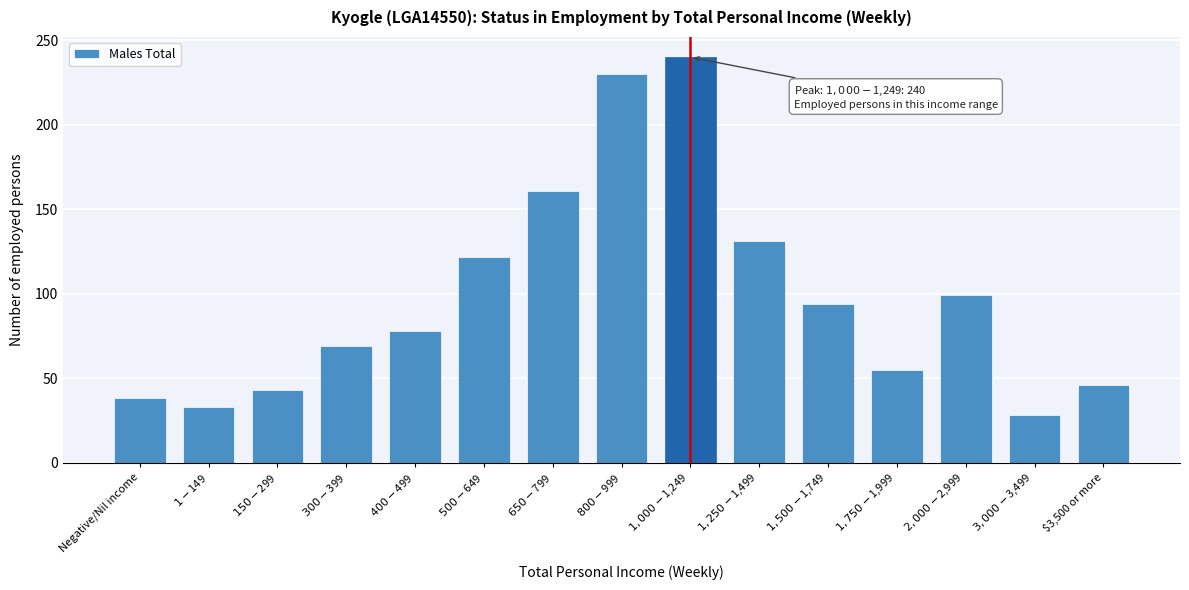

Reading left to right, extract all data points from this chart.

38	33	43	69	78	122	161	230	240	131	94	55	99	28	46